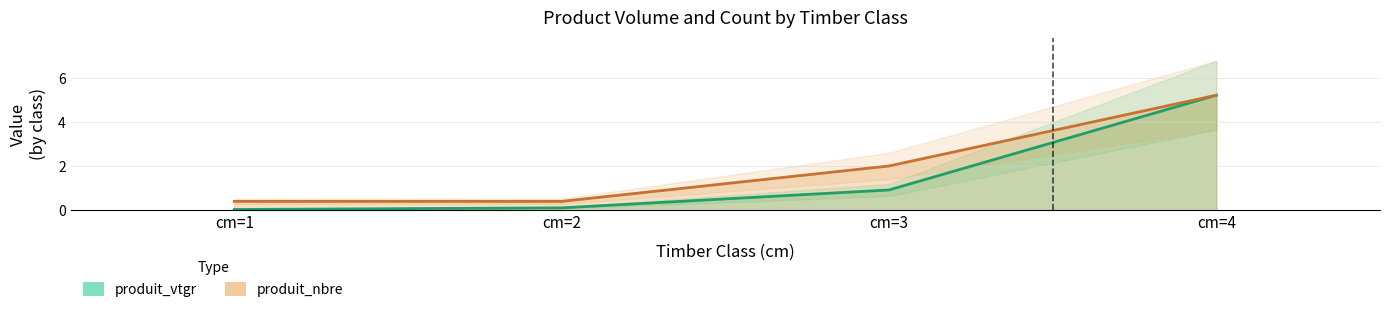

Is the value of produit_nbre at cm=3 greater than the value of produit_vtgr at cm=3?

Yes